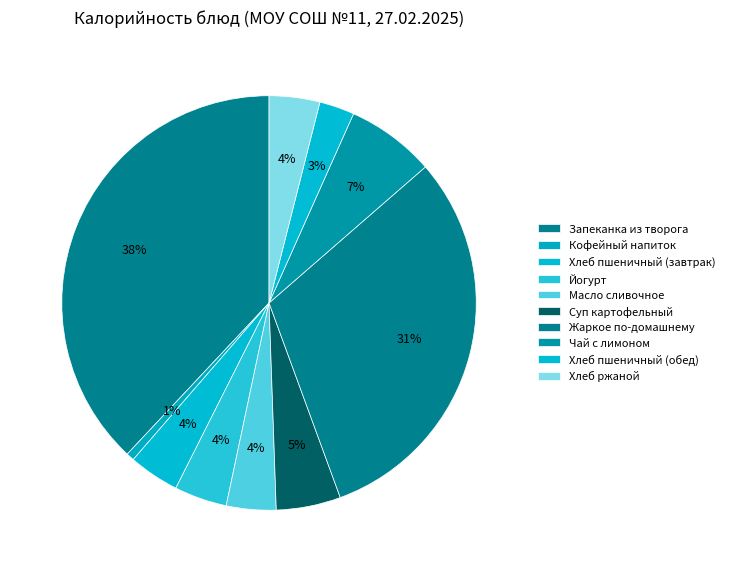

What is the ratio of the value at Суп картофельный to the value at Хлеб пшеничный (обед)?

1.8